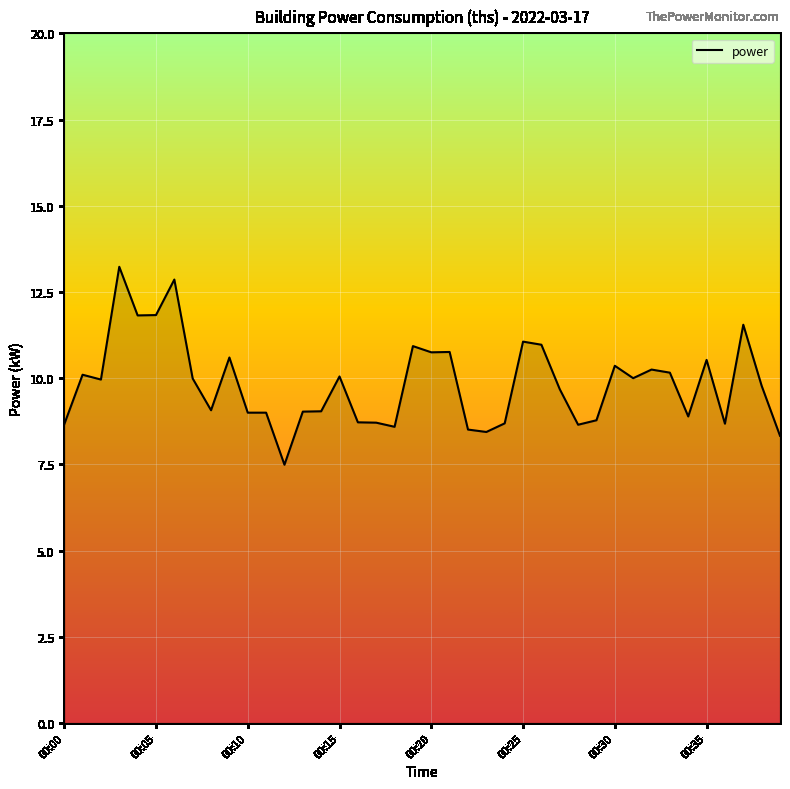

Does the chart display data point markers on the line(s)?

No